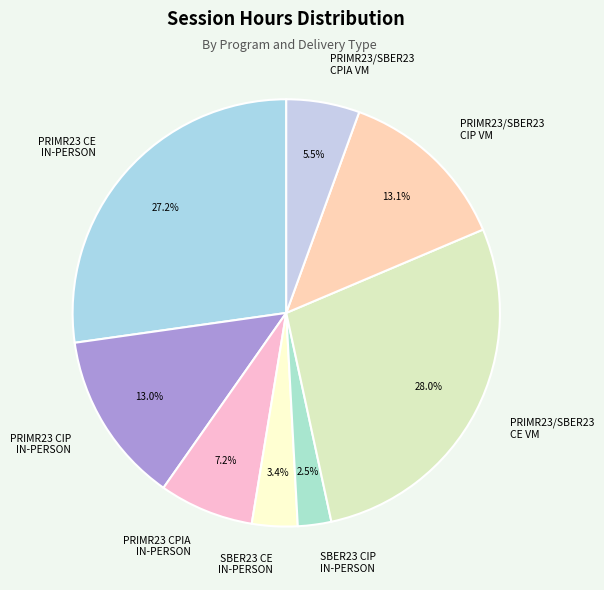

Do PRIMR23/SBER23 CPIA VM and SBER23 CIP IN-PERSON together represent more than half of the pie?

No